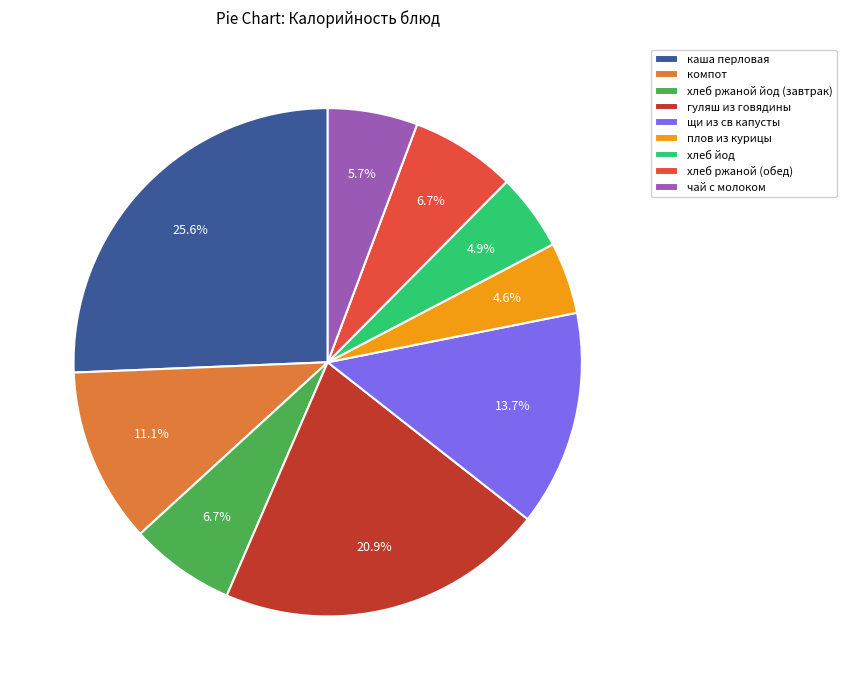

Approximately how many times larger is the value at щи из св капусты compared to компот?

1.2